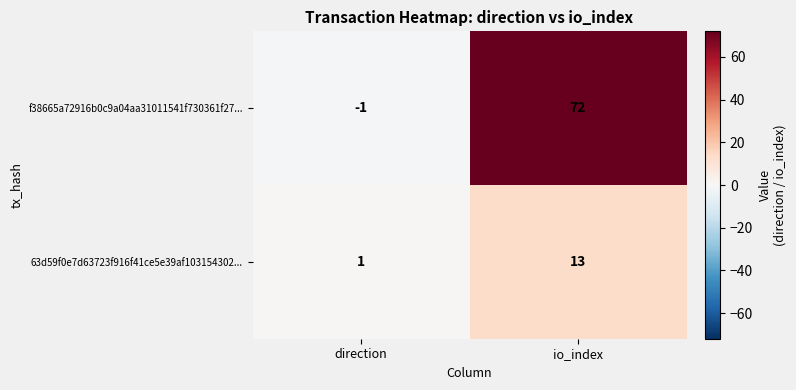

What is the spread (max minus min) of values at direction?

2